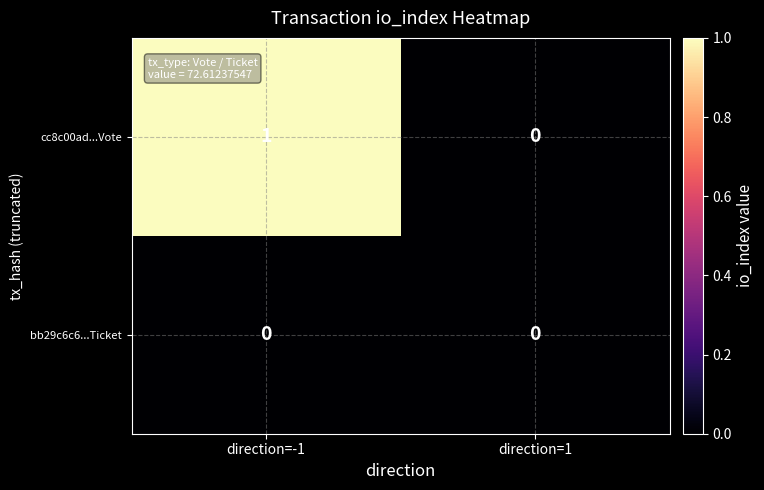

At which category is the sum across all series the highest?

direction=-1